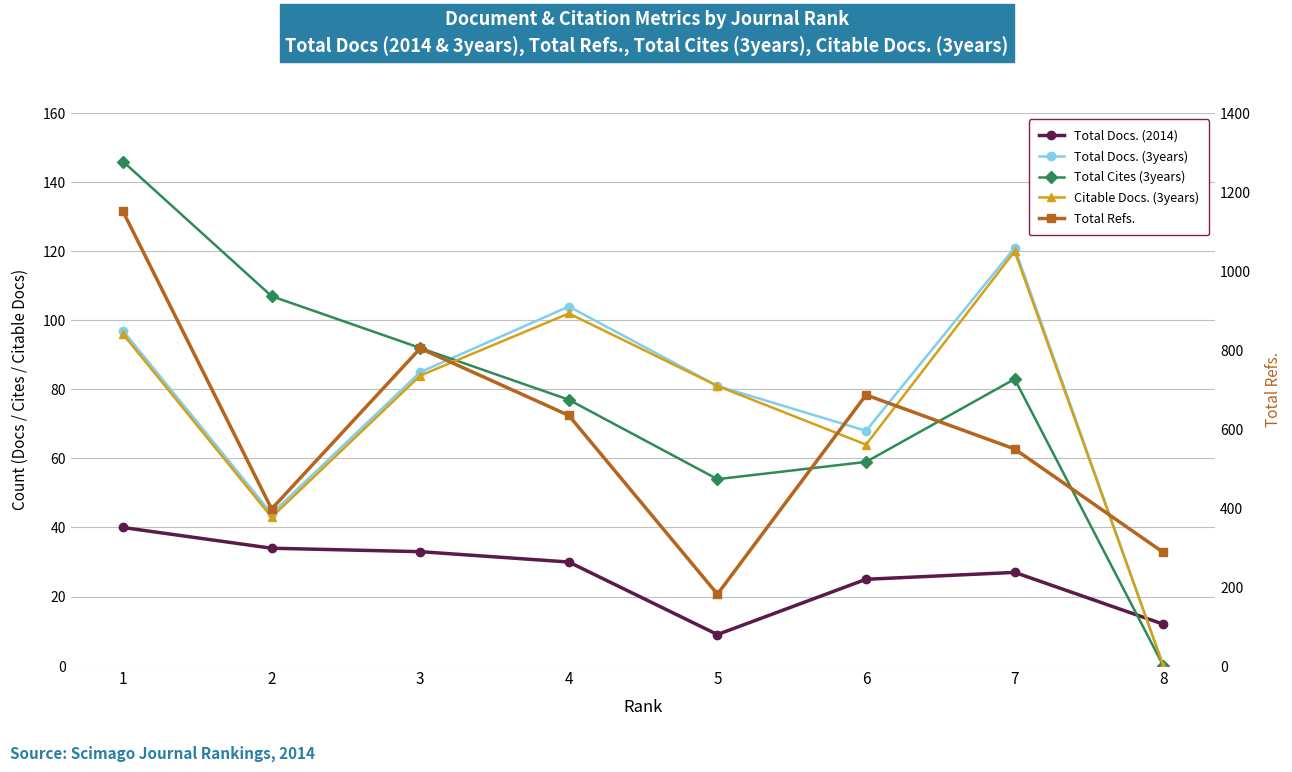

Which series has the largest total across all categories?

Total Refs.